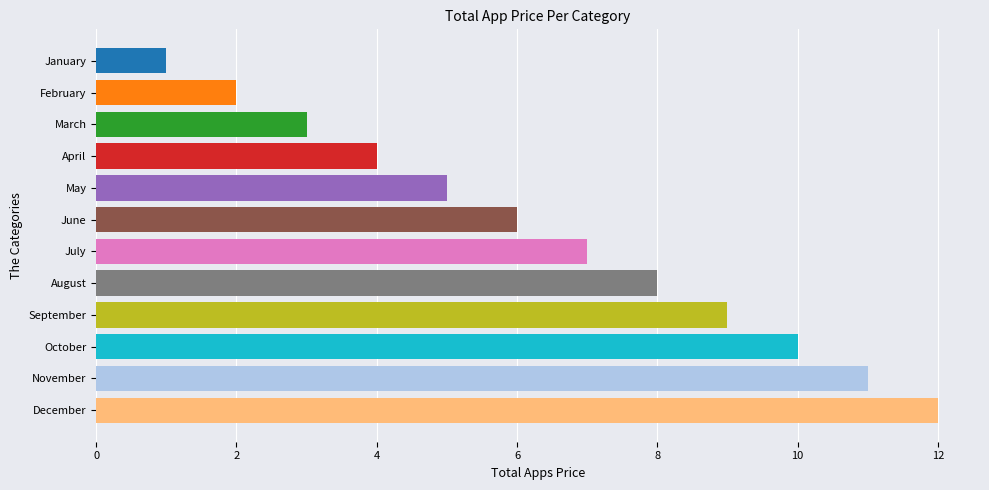

Which has a higher value, September or November?

November